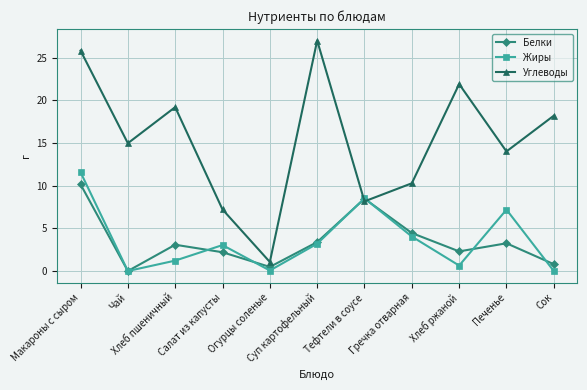

What position from the right is Салат из капусты?

8